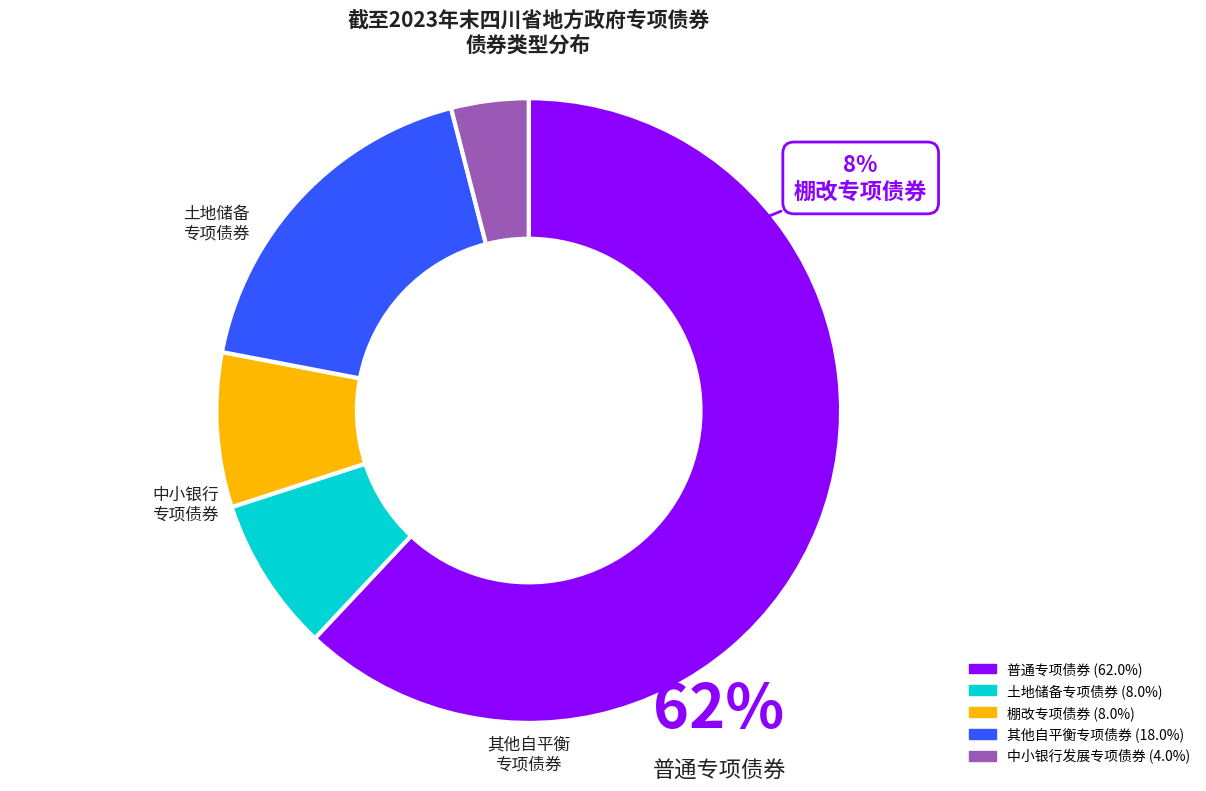

Combined, do 普通专项债券 and 土地储备专项债券 account for over 50%?

Yes